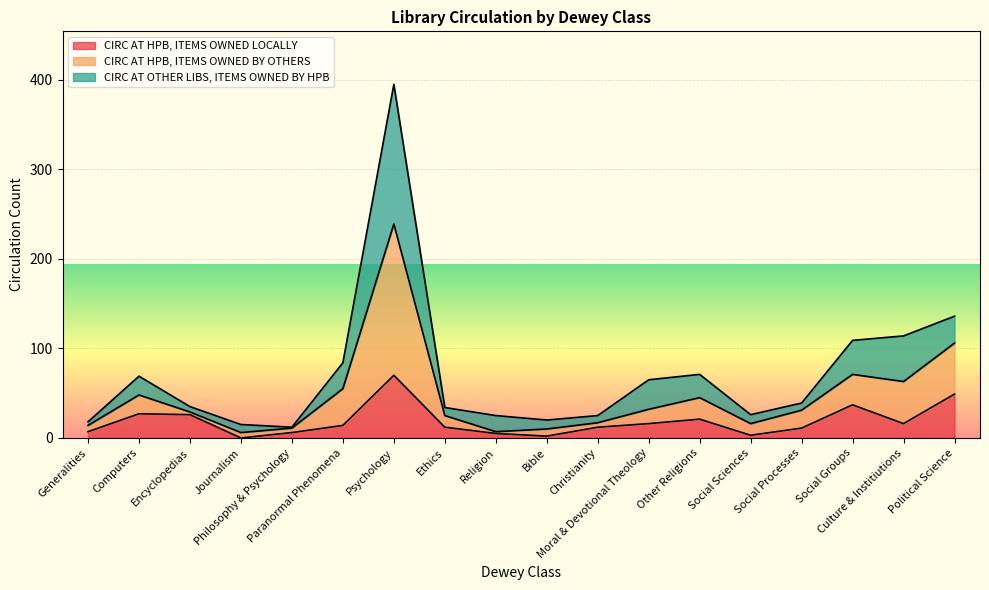

Does the chart display data point markers on the line(s)?

No